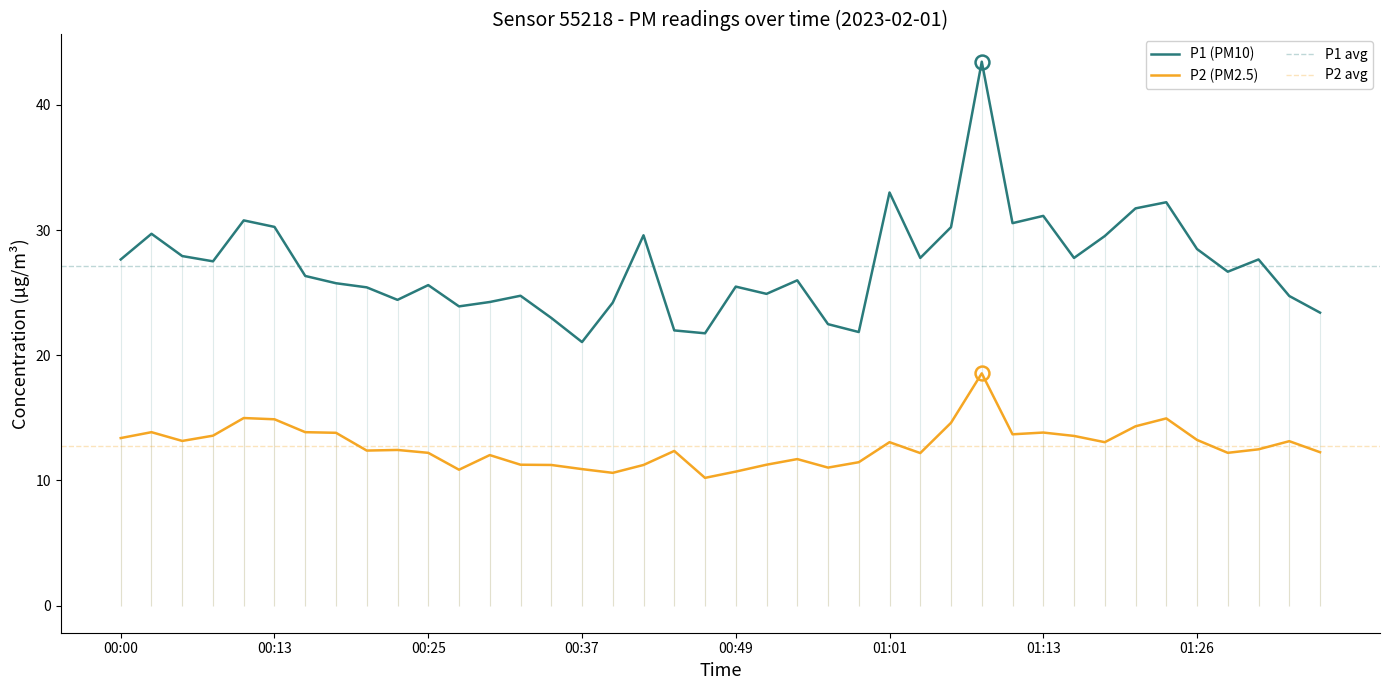

How many data points in P2 are above 12?

28